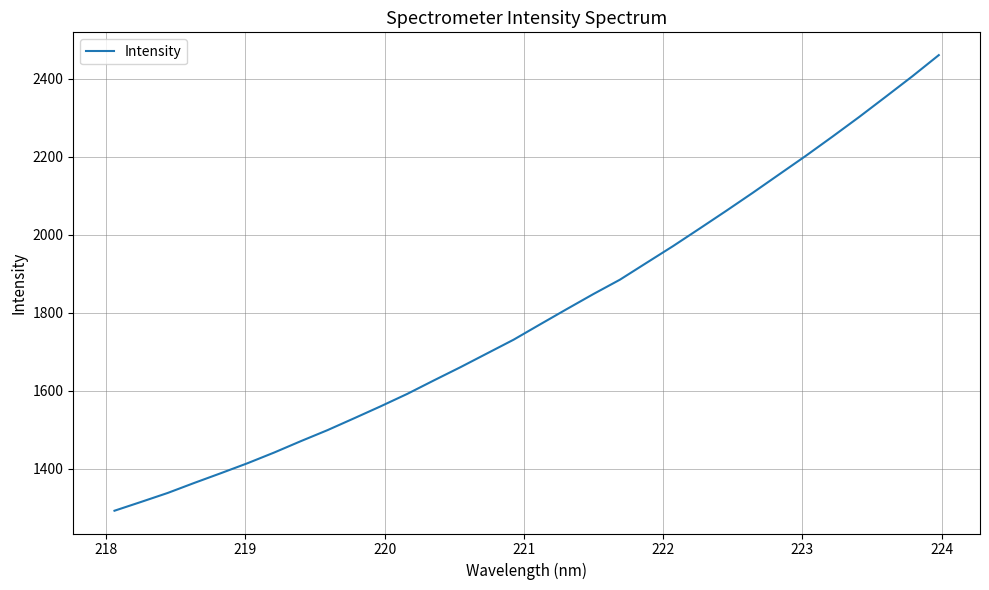

Is this an area chart (filled region under the line)?

No